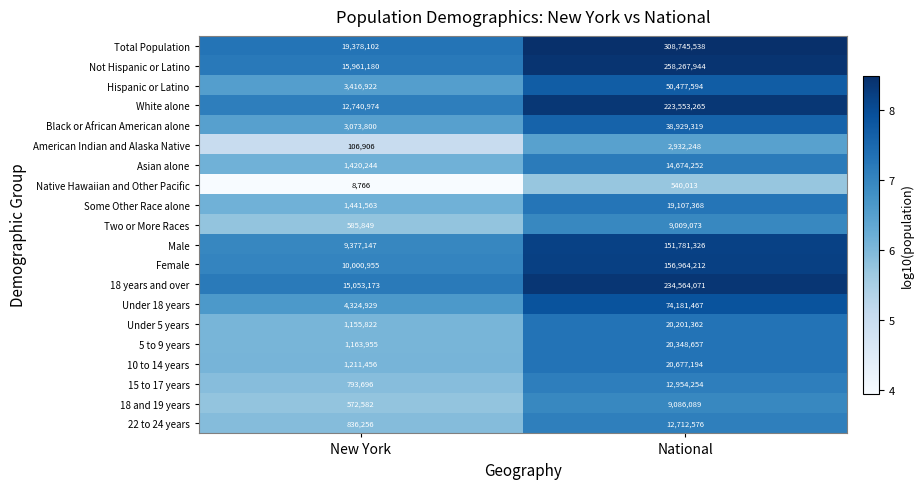

Is the value of Under 18 years at New York greater than the value of Male at National?

No